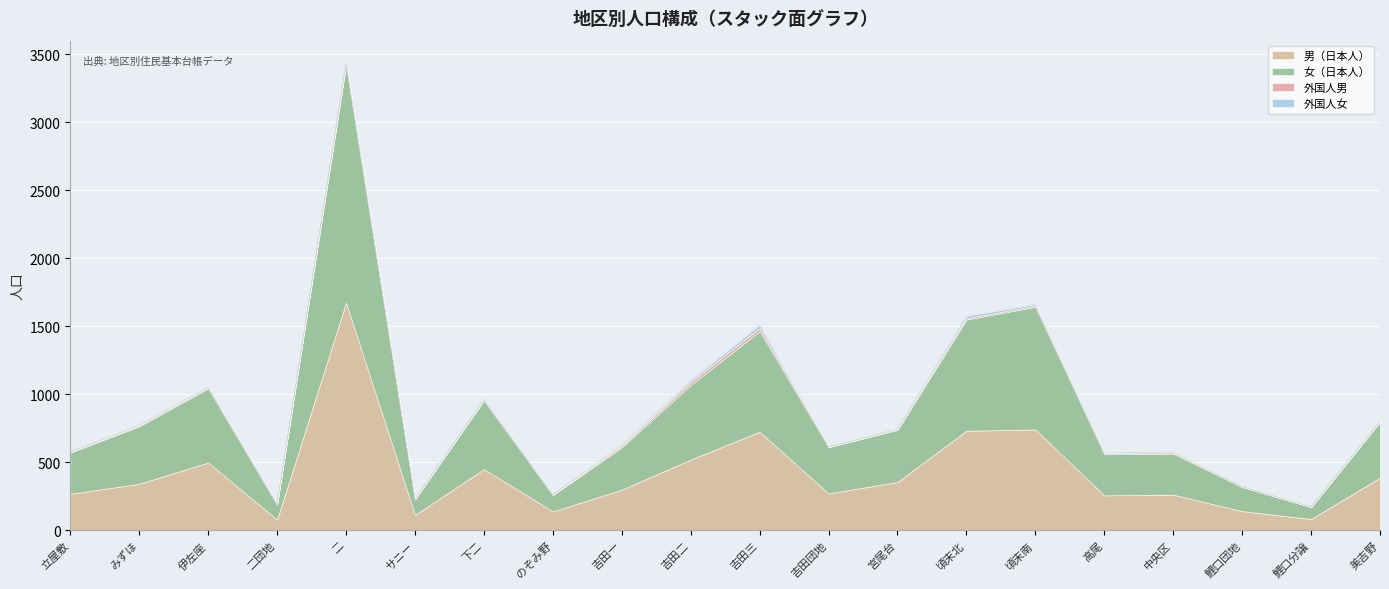

The value of 男（日本人） at 頃末南 is 741. True or false?

True